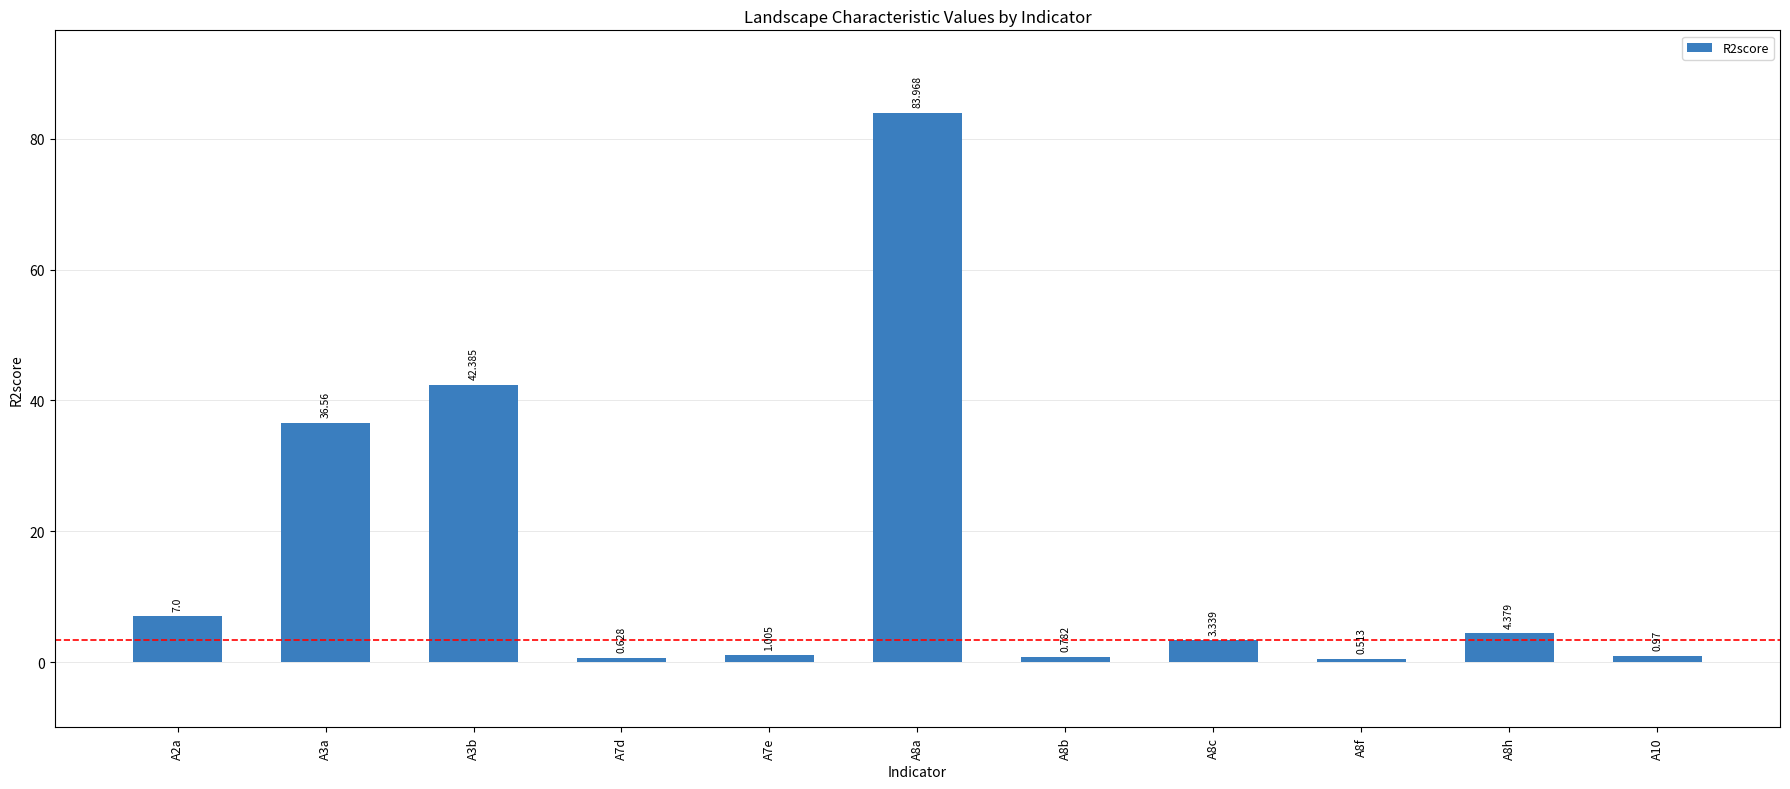

What is the change in value from A8b to A8c?

+2.6